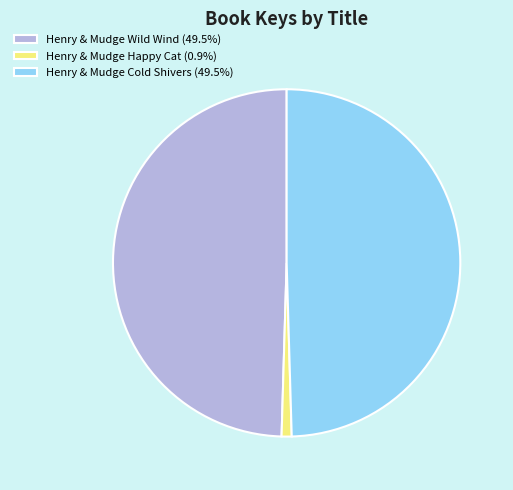

What is the ratio of the value at Henry & Mudge Cold Shivers (49.5%) to the value at Henry & Mudge Wild Wind (49.5%)?

1.0